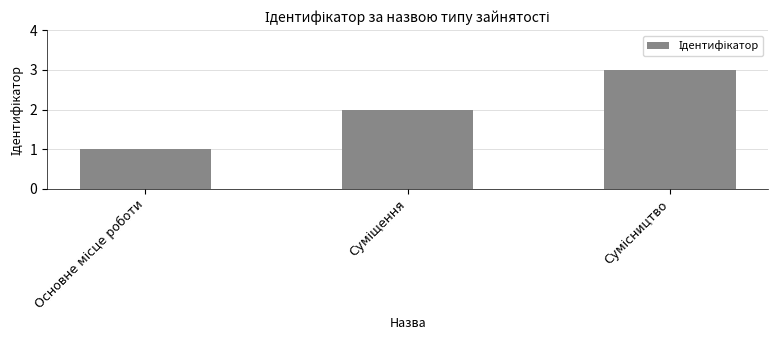

What is the value of the 3rd bar from the left?

3